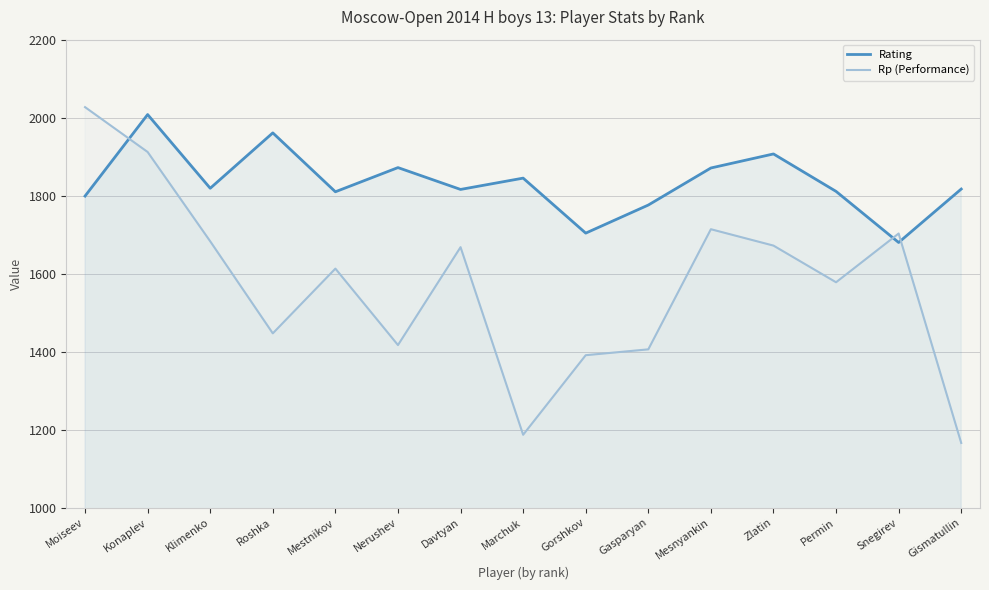

What is the sum of the Rating values at Konaplev and Davtyan?

3824